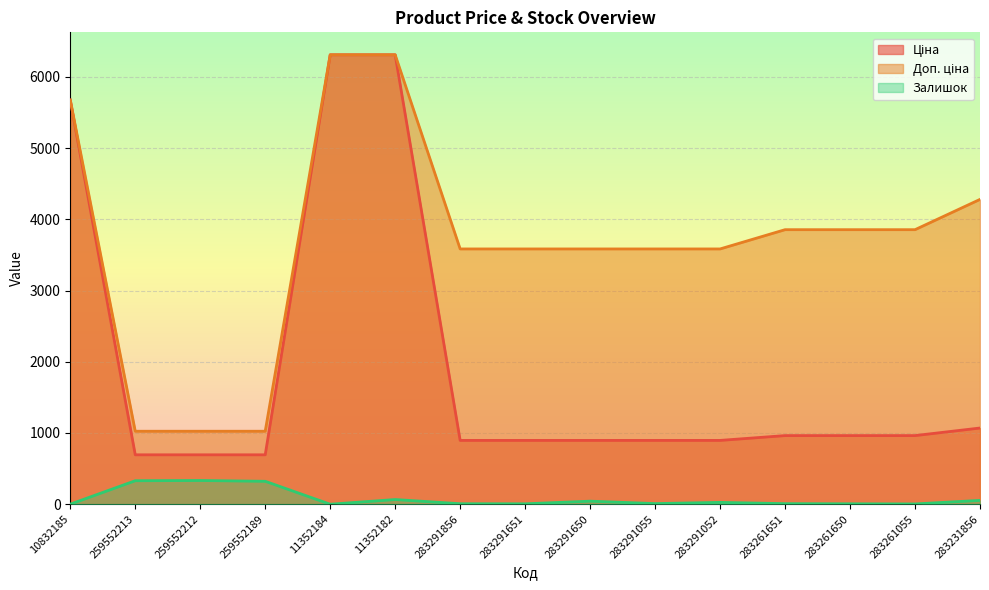

Which has a higher value, 283291055 or 283291650?

283291055